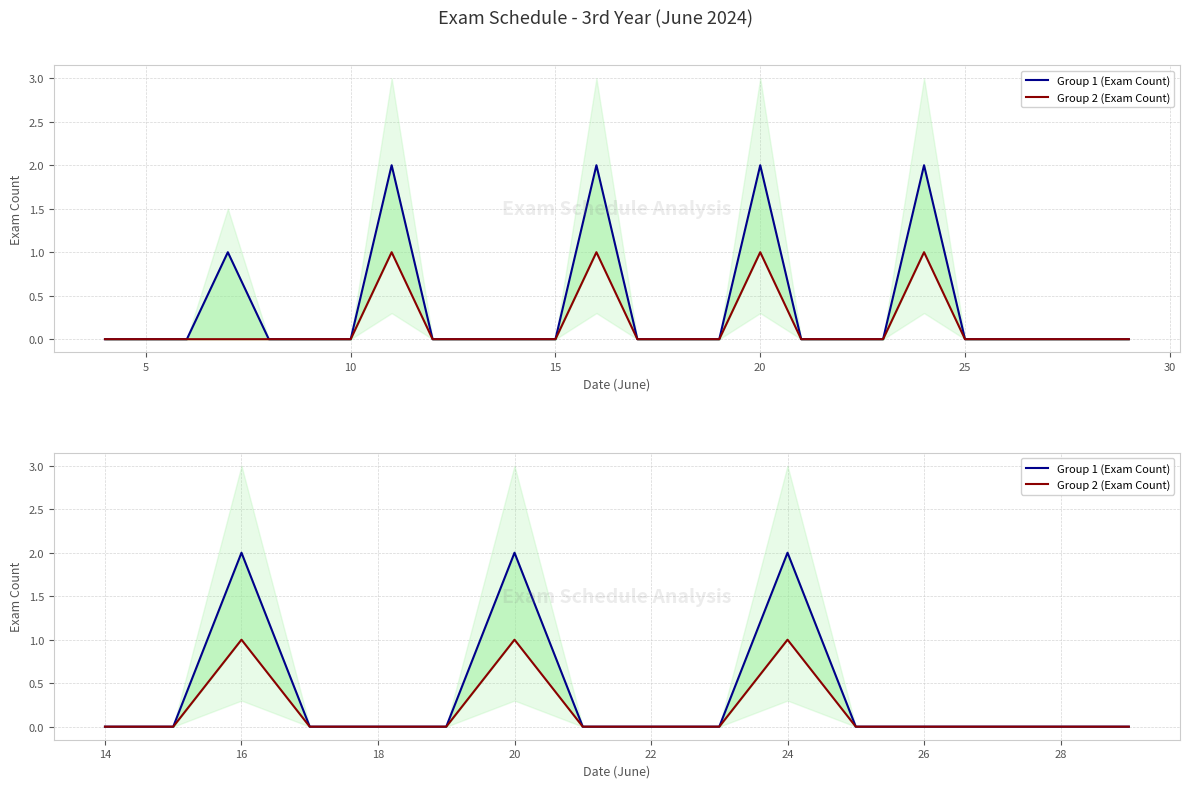

Is it true that Group 2 (Exam Count) equals 0 at 35?

True